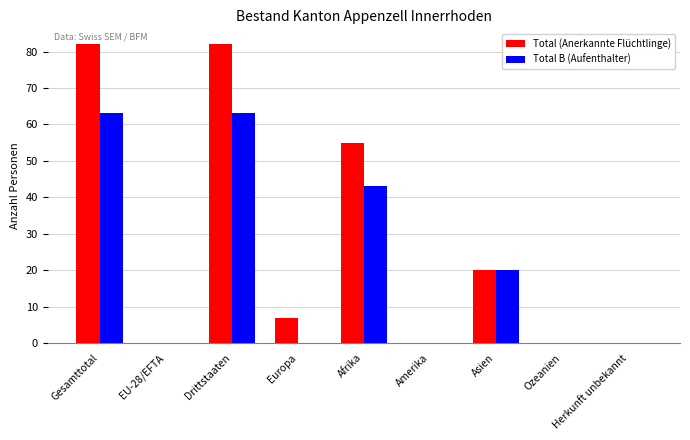

What is the highest value of the Total B (Aufenthalter) series?

63